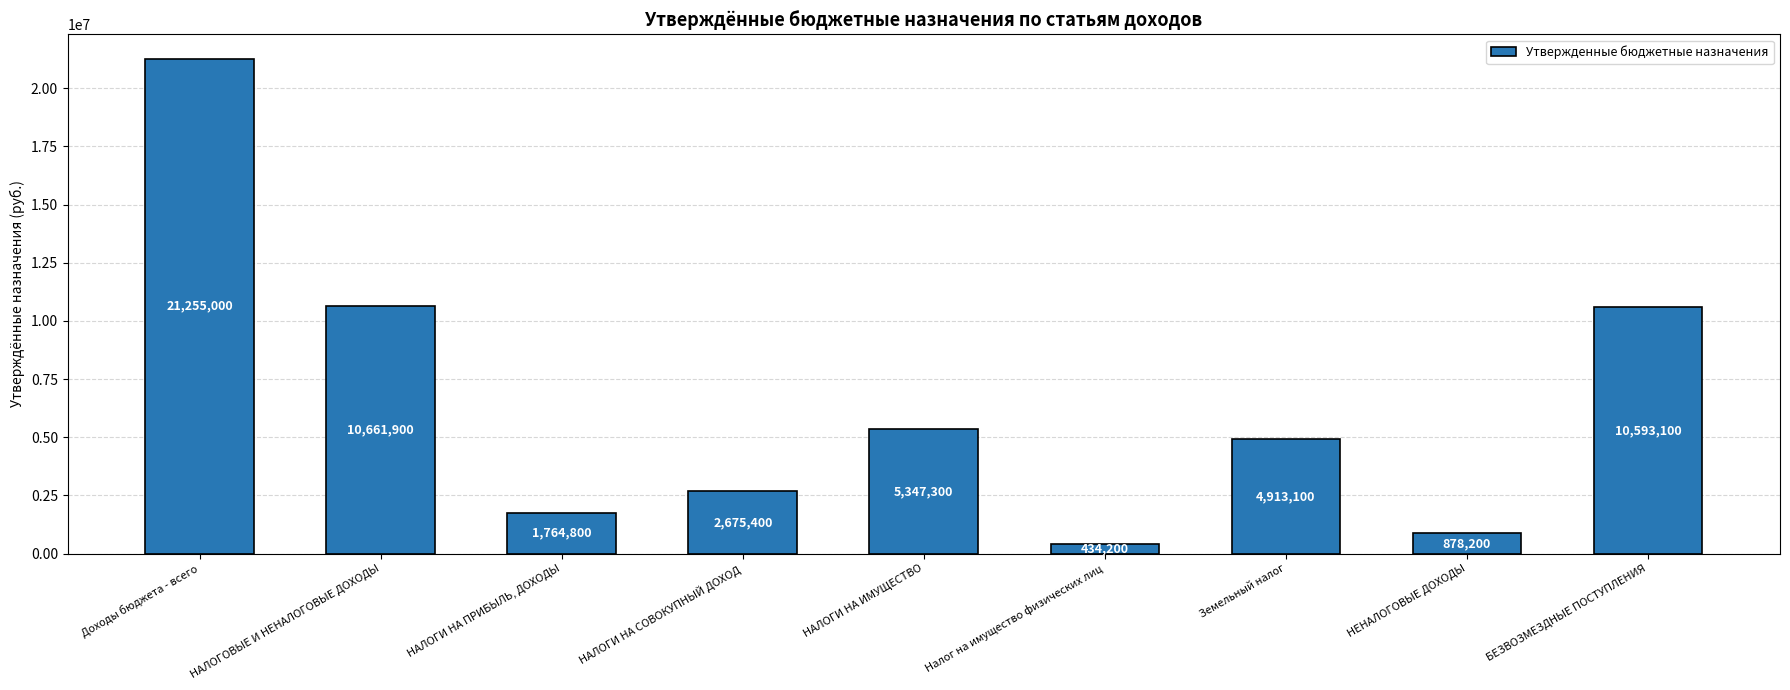

Reading left to right, list all the values displayed in this chart.

Доходы бюджета - всего=21255000	НАЛОГОВЫЕ И НЕНАЛОГОВЫЕ ДОХОДЫ=10661900	НАЛОГИ НА ПРИБЫЛЬ, ДОХОДЫ=1764800	НАЛОГИ НА СОВОКУПНЫЙ ДОХОД=2675400	НАЛОГИ НА ИМУЩЕСТВО=5347300	Налог на имущество физических лиц=434200	Земельный налог=4913100	НЕНАЛОГОВЫЕ ДОХОДЫ=878200	БЕЗВОЗМЕЗДНЫЕ ПОСТУПЛЕНИЯ=10593100